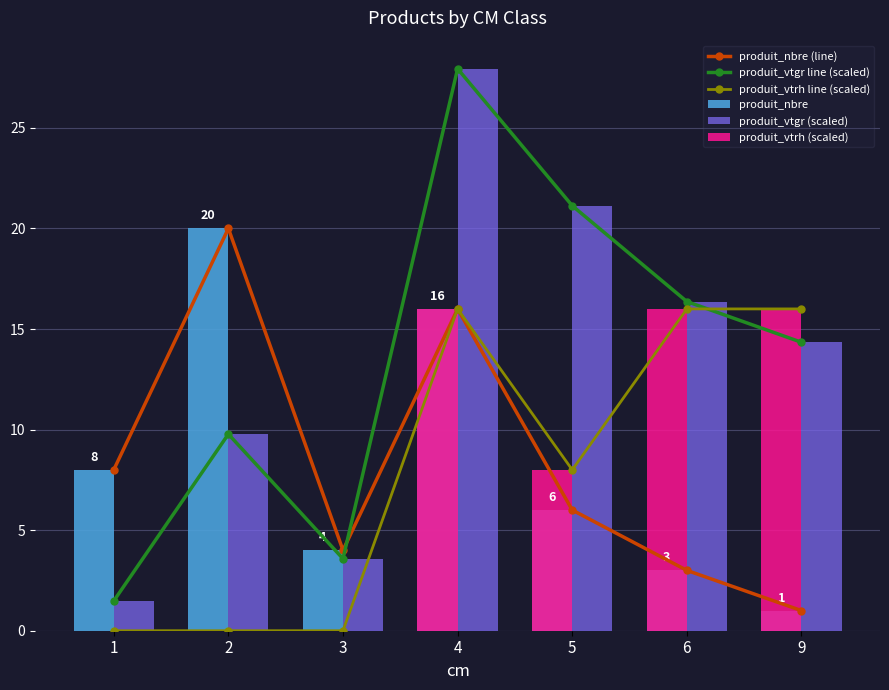

At which label is produit_vtgr (scaled) closest to 14?

9